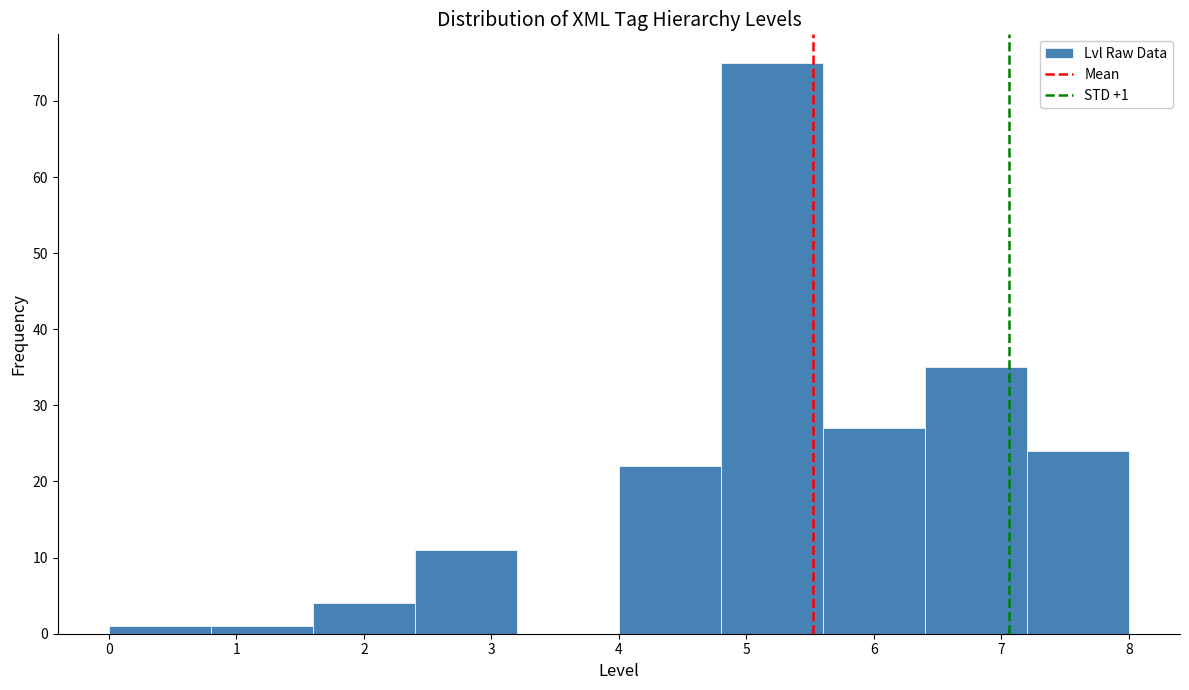

Over which range of the x-axis is the bar tallest?

4.8 to 5.6